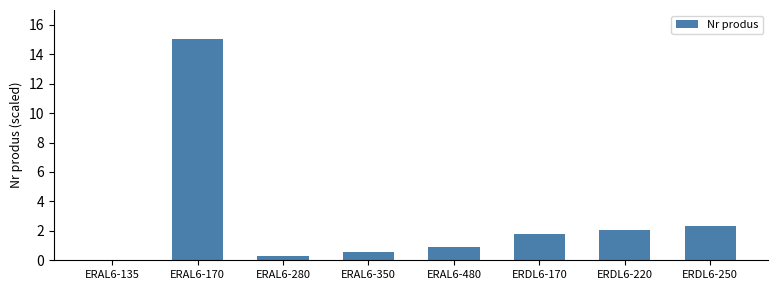

What is the maximum value shown in the chart?

15.0